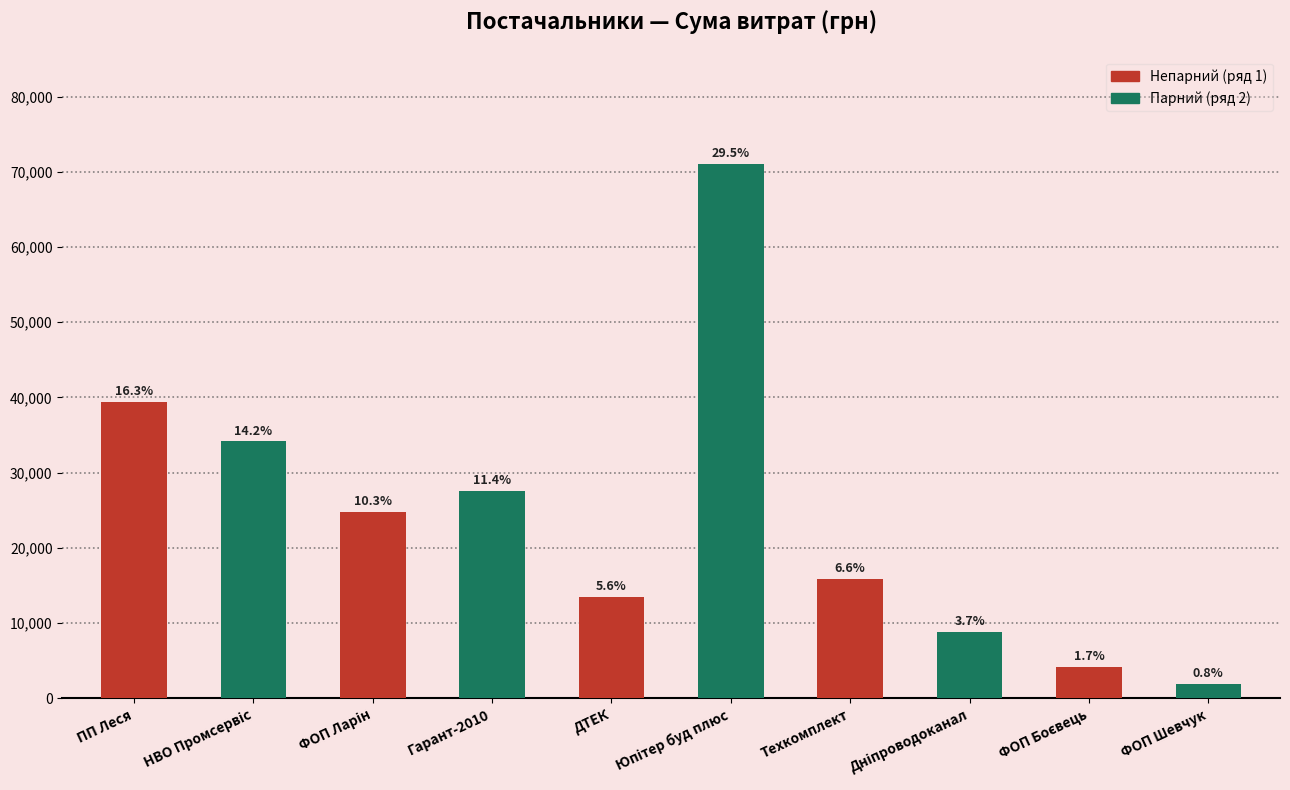

Reading left to right, transcribe all the data shown in this chart.

39440.5	34166.5	24820.4	27559.8	13509.7	71095.2	15840.0	8815.7	4160.0	1920.0